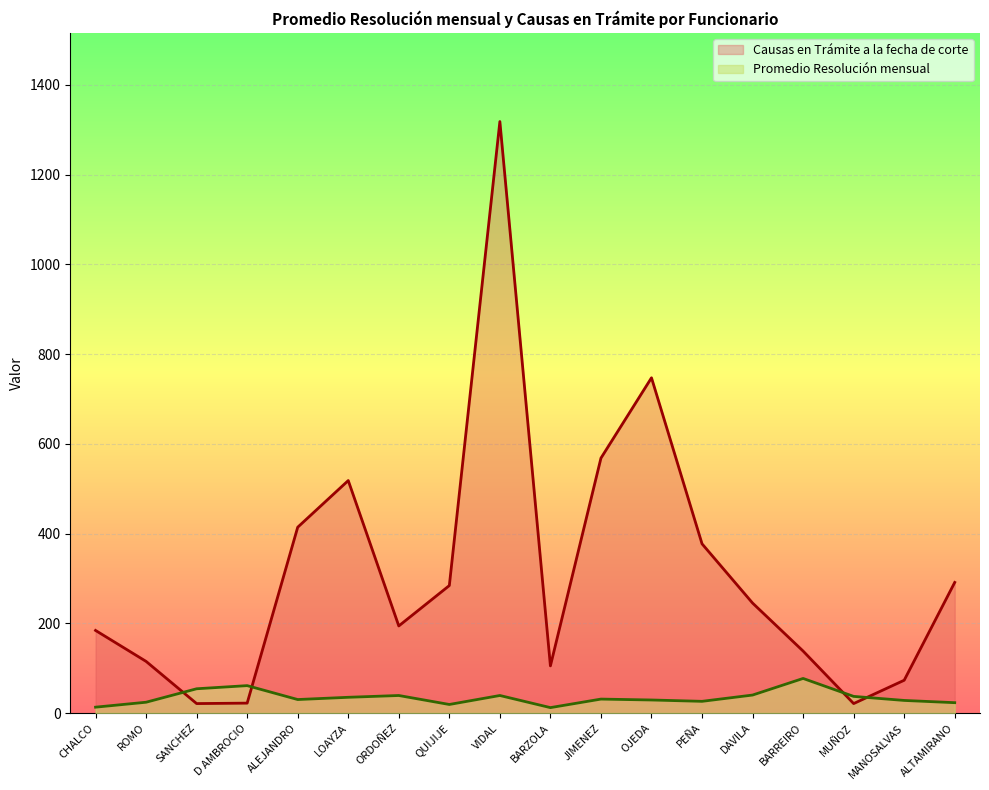

What is the value of the Causas en Trámite a la fecha de corte point at the 8th from the left?

284